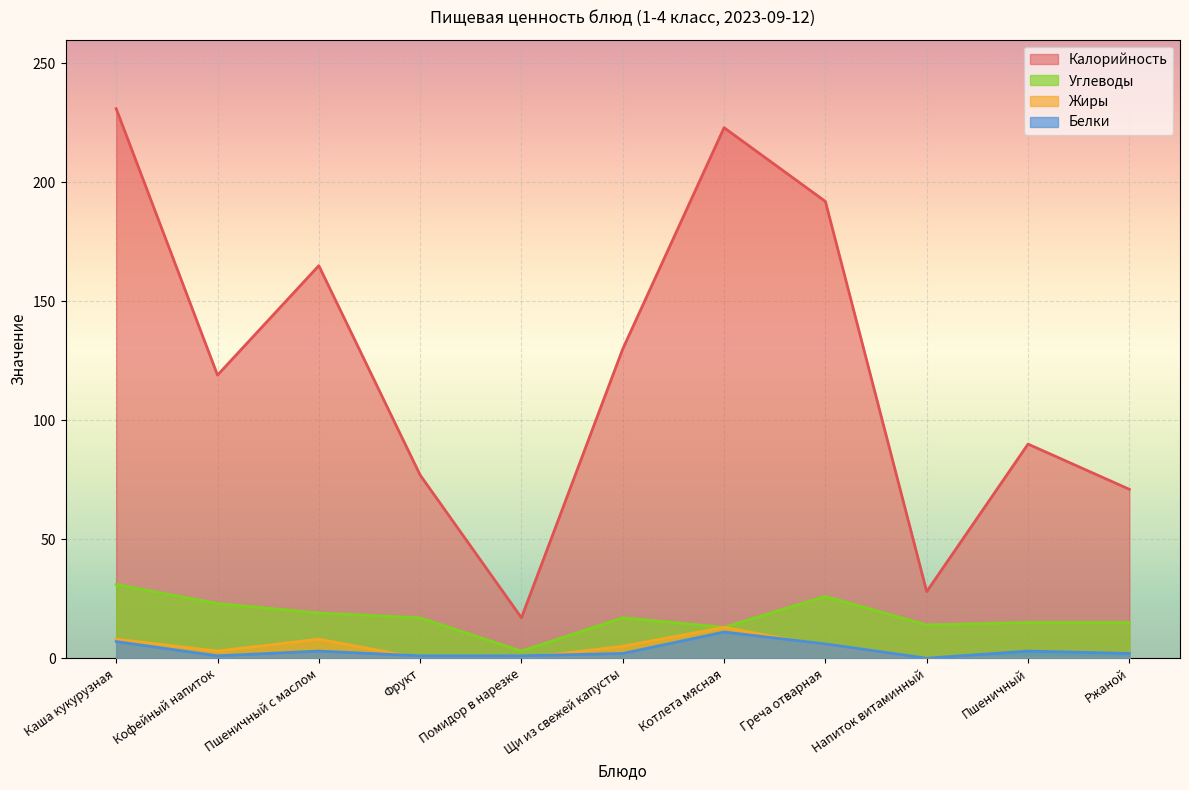

What is the difference between the maximum and minimum values in the Жиры series?

13